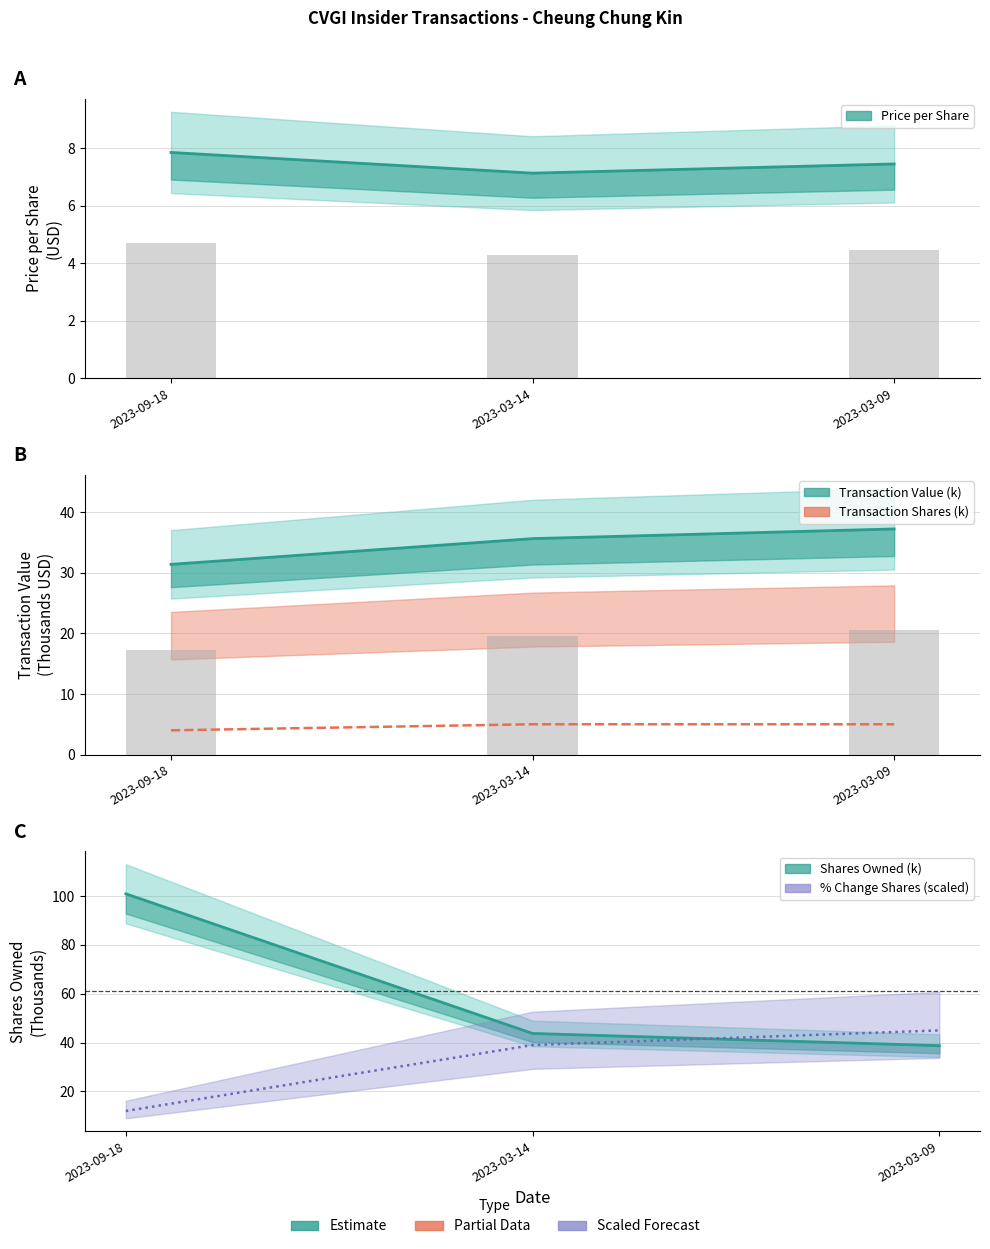

Which series has the largest range (max minus min)?

sharesOwnedFollowingTransaction (k)